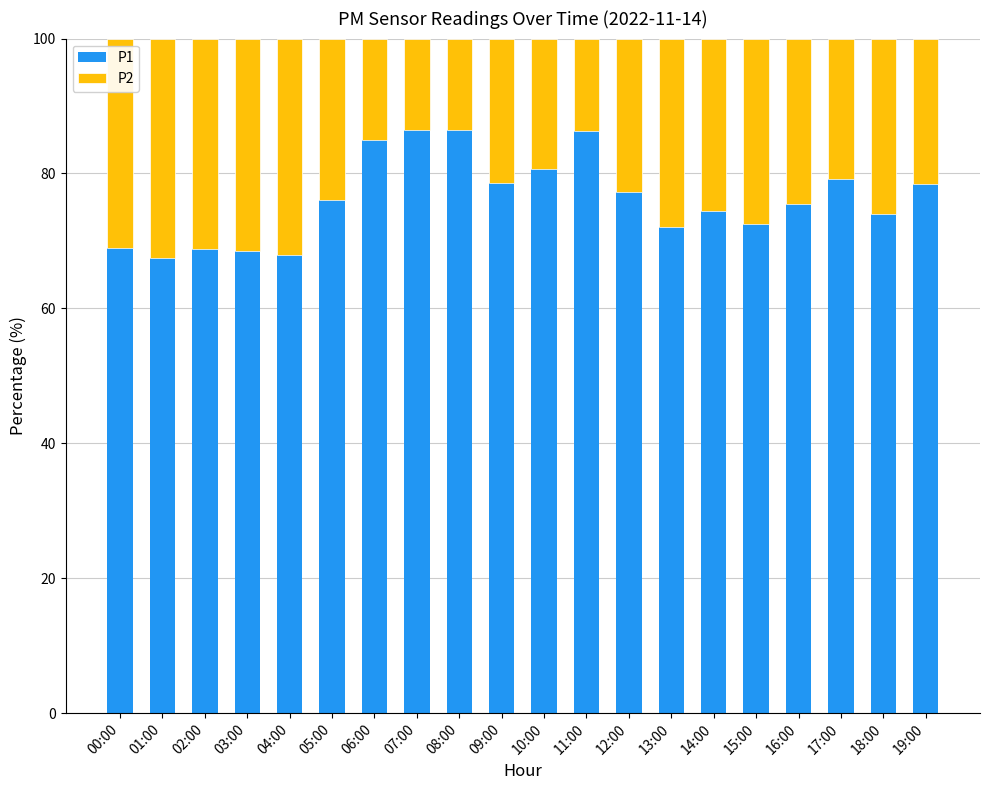

The P1 series shows 119.7 at 05:00. True or false?

False